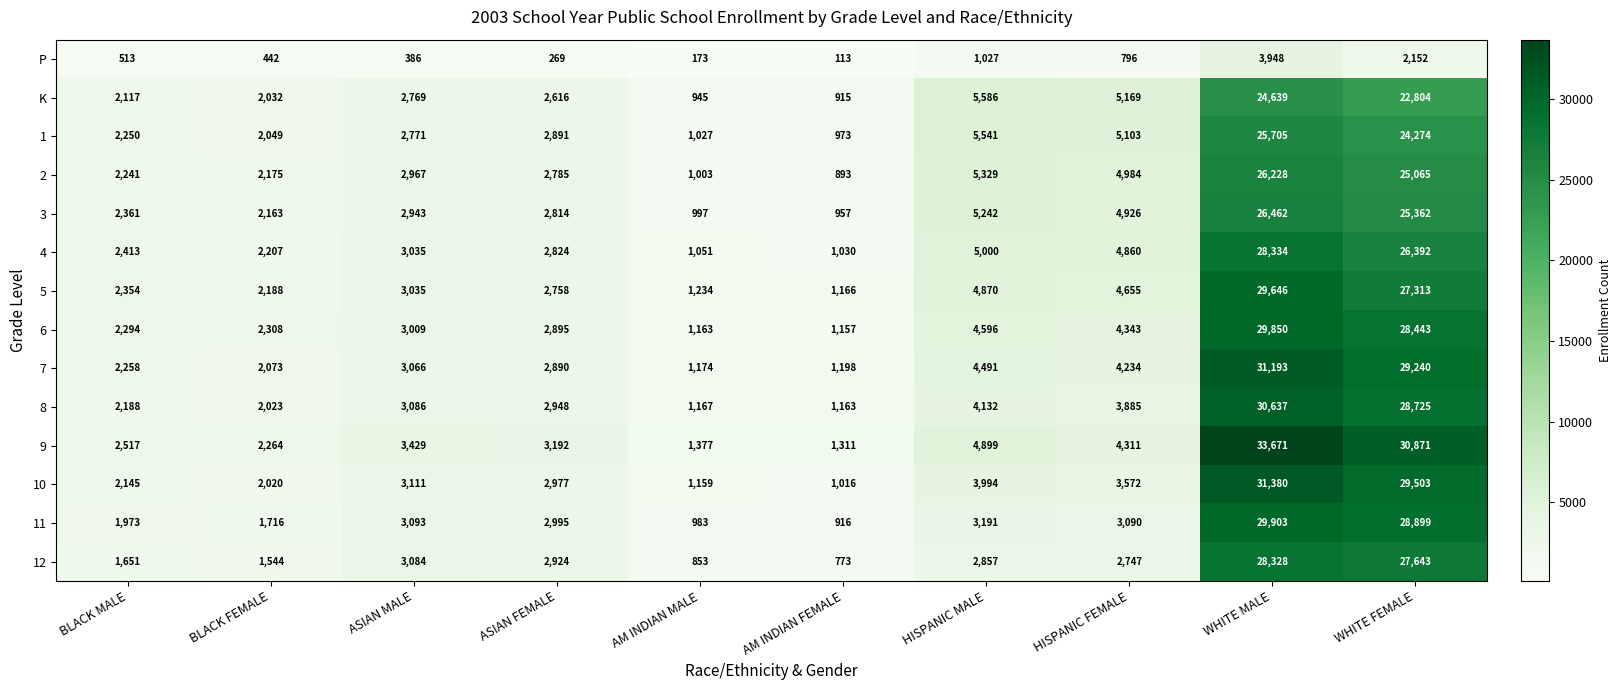

The value of 4 at ASIAN MALE is 5346. True or false?

False